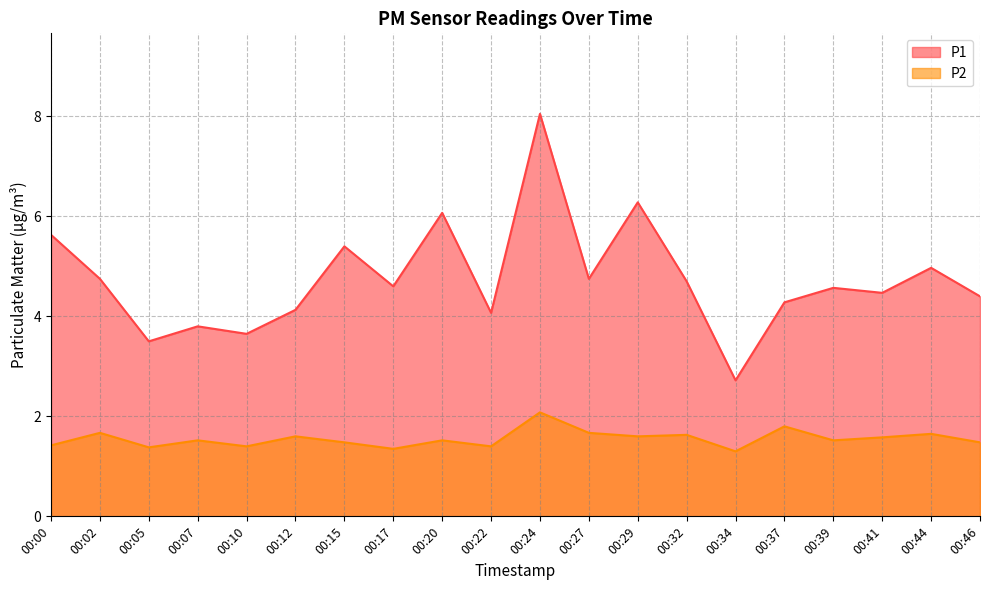

Count the number of data series in this chart.

2